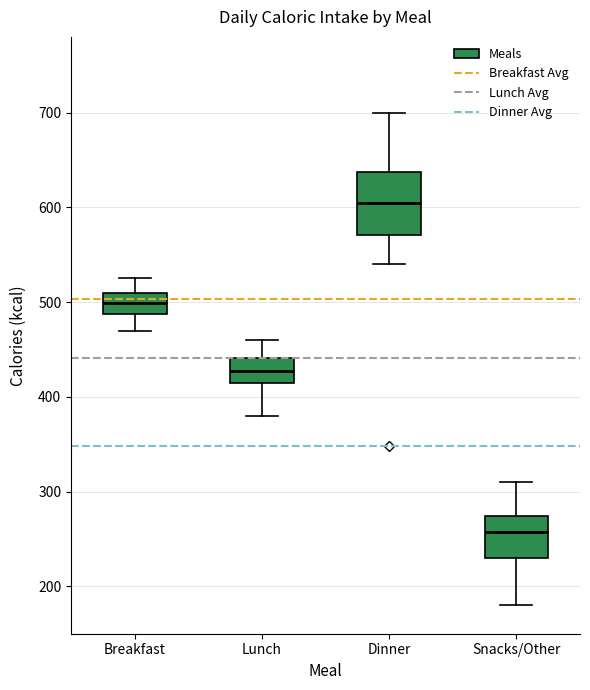

Which box is the tallest, from its lower edge to its upper edge?

Dinner